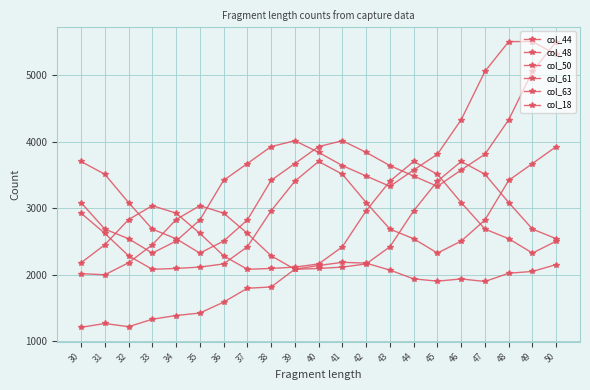

At which category is the sum across all series the highest?

50